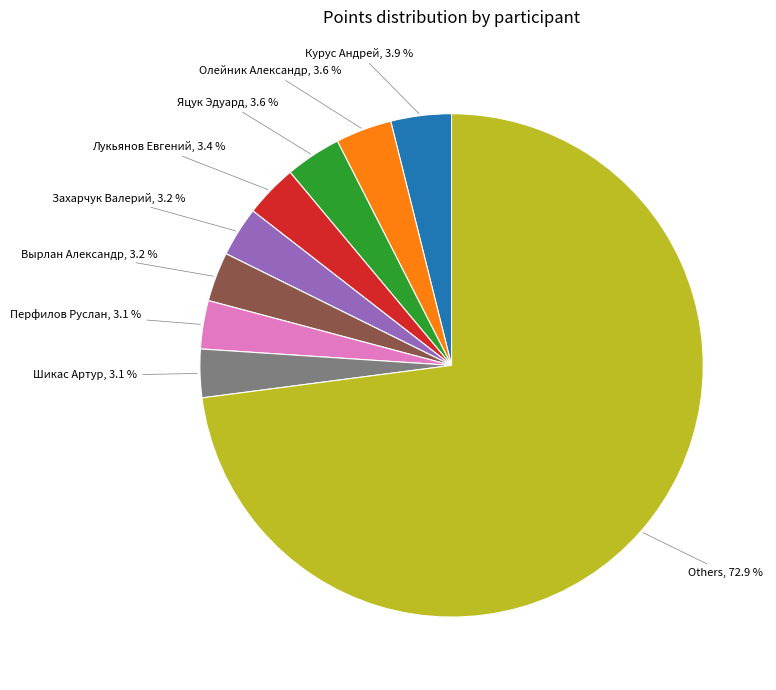

Is there any slice that represents more than half of the pie?

Yes